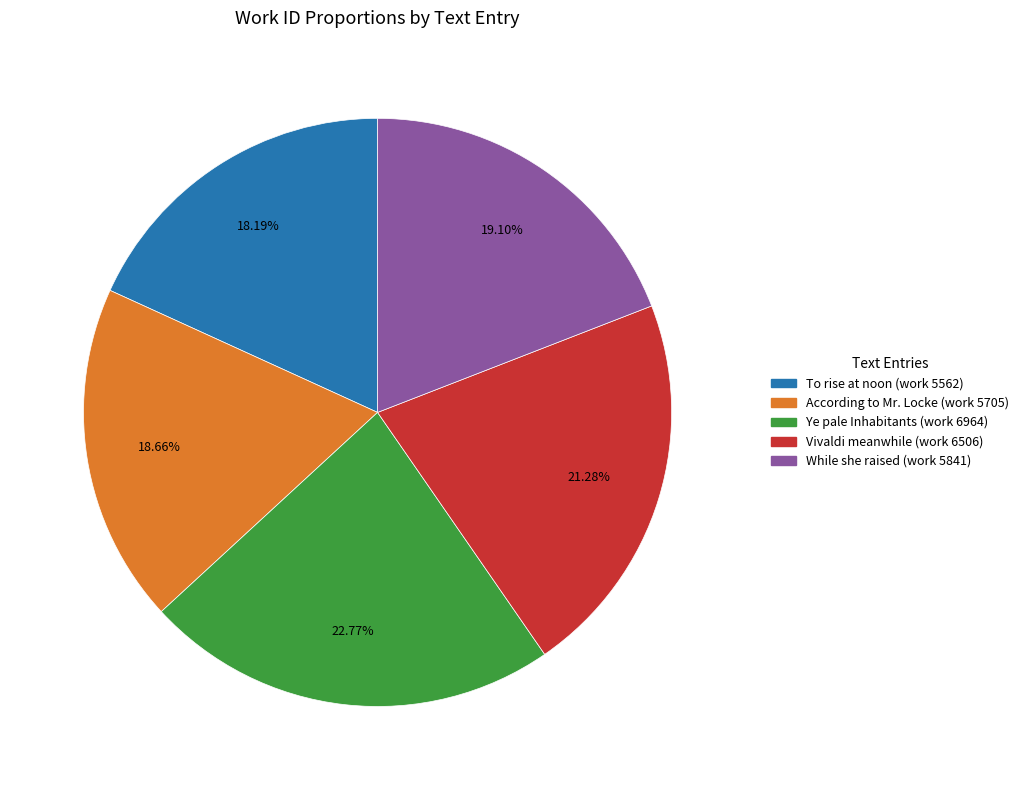

What percentage do While she raised (work 5841) and Vivaldi meanwhile (work 6506) together represent?

40.4%